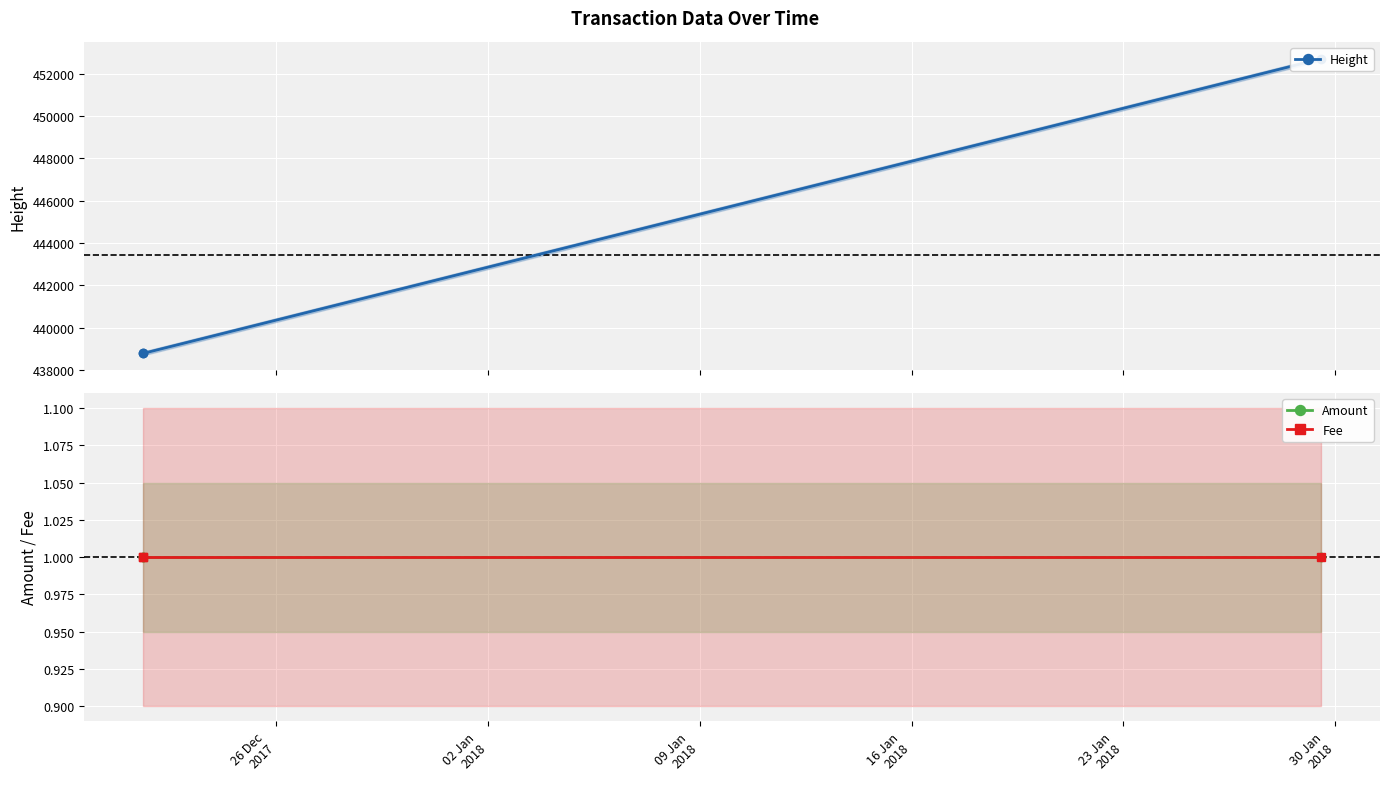

Is this an area chart (filled region under the line)?

No